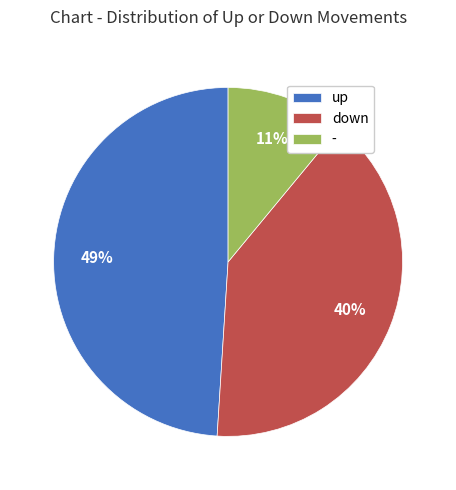

What percentage is the - slice, to the nearest percent?

11%